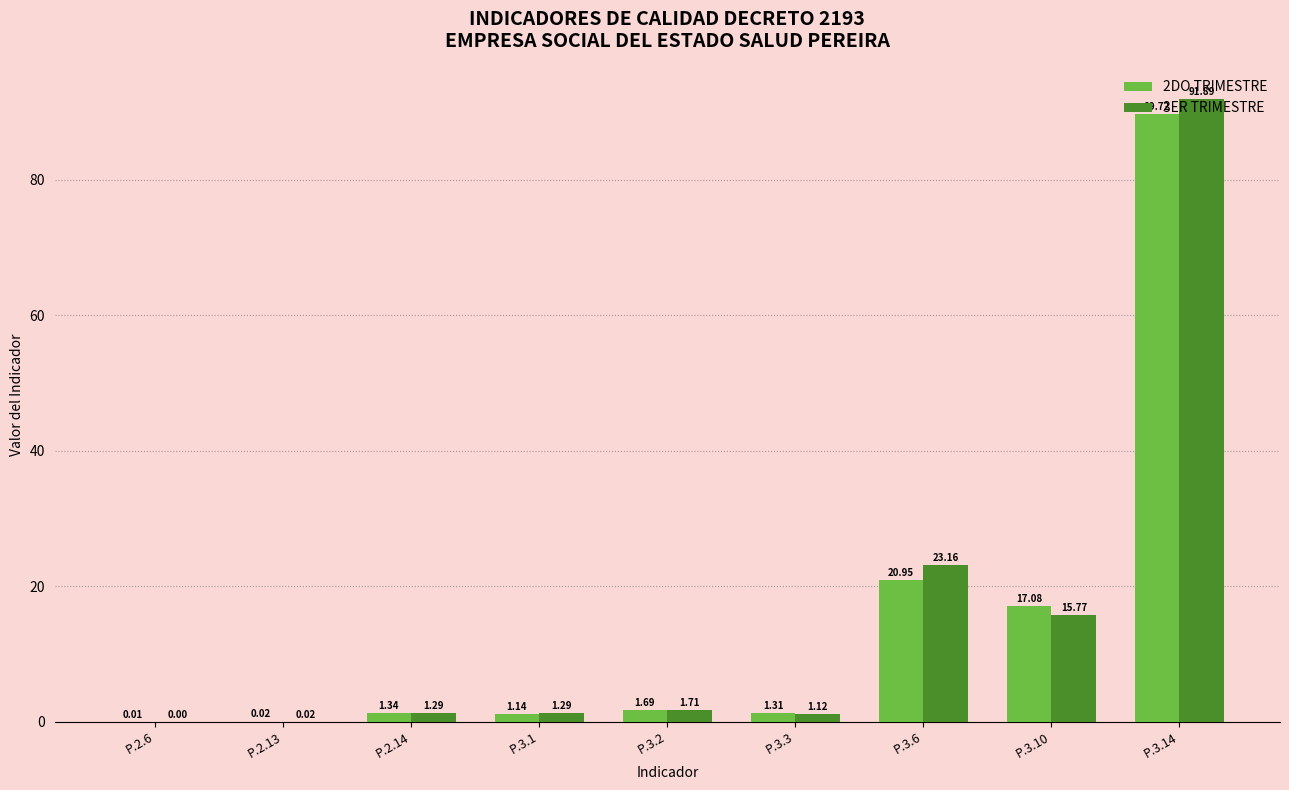

Which category has the highest value in the 2DO TRIMESTRE series?

P.3.14